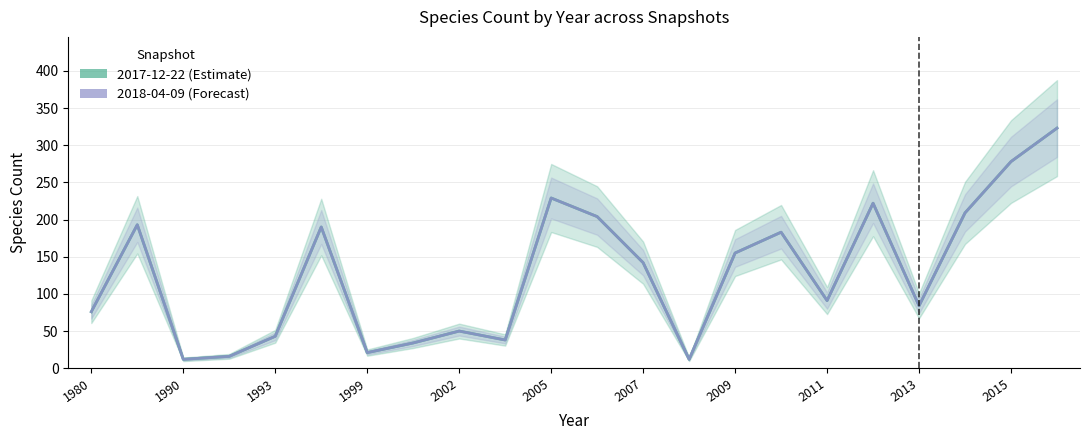

What is the total value across all series at 2013?

168